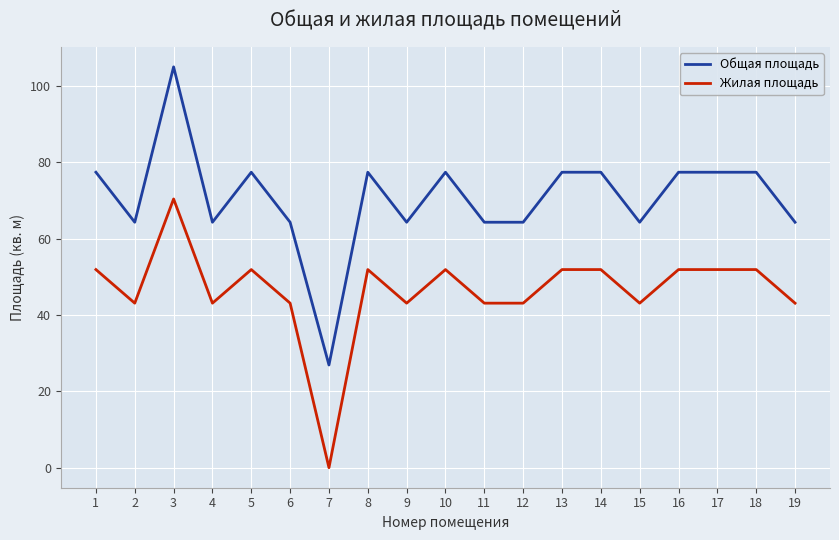

Reading right to left, extract all data points from this chart.

Общая площадь: 19=64.3	18=77.4	17=77.4	16=77.4	15=64.3	14=77.4	13=77.4	12=64.3	11=64.3	10=77.4	9=64.3	8=77.4	7=26.9	6=64.3	5=77.4	4=64.3	3=105.0	2=64.3	1=77.4
Жилая площадь: 19=43.1	18=51.9	17=51.9	16=51.9	15=43.1	14=51.9	13=51.9	12=43.1	11=43.1	10=51.9	9=43.1	8=51.9	7=0.0	6=43.1	5=51.9	4=43.1	3=70.4	2=43.1	1=51.9